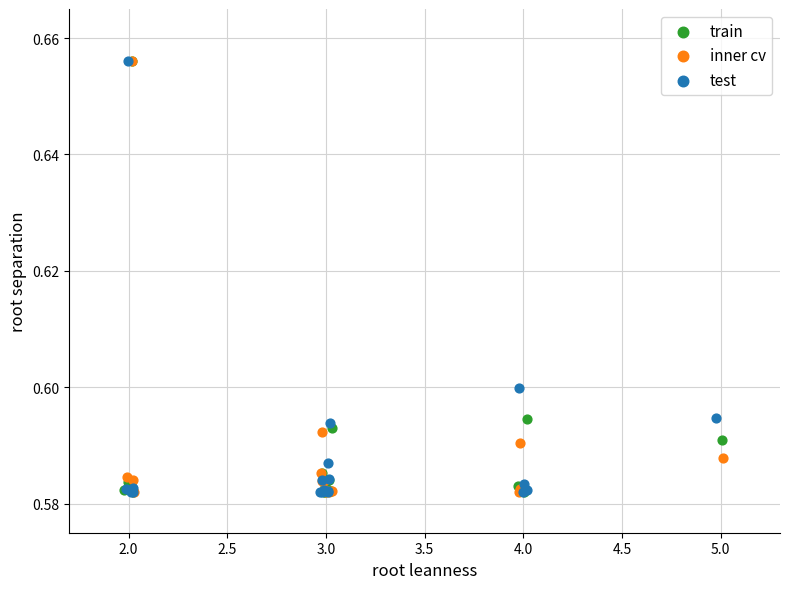

What are all the series names shown in the legend?

train, inner cv, test